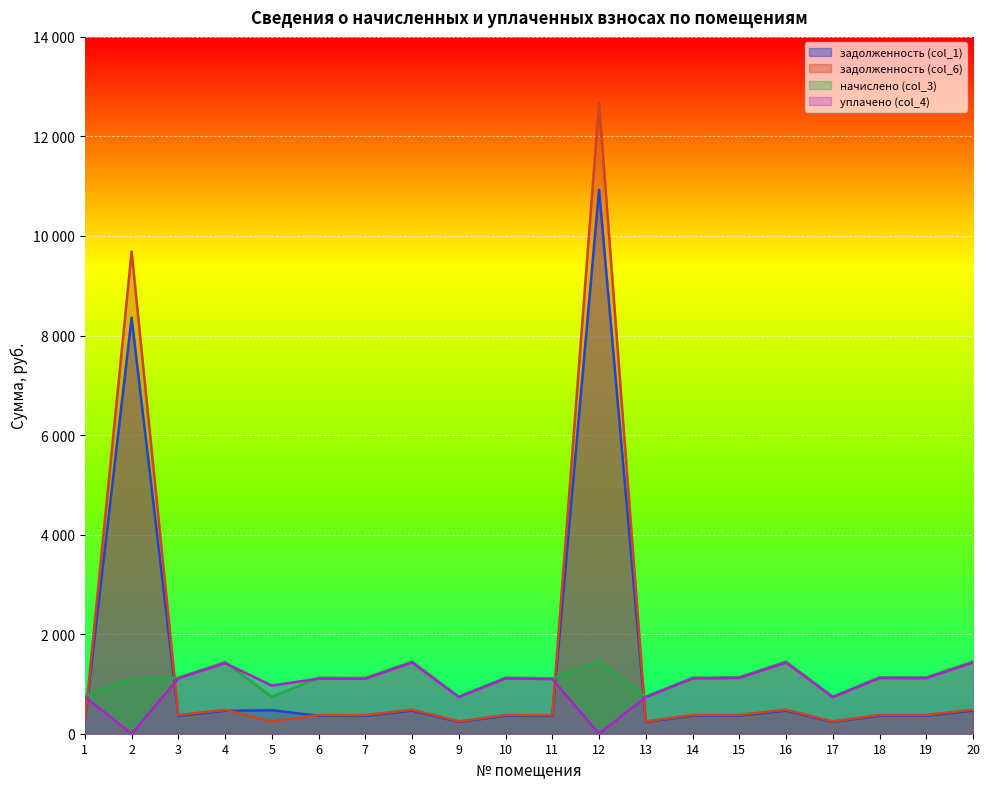

Which has a higher value, 7 or 11?

7